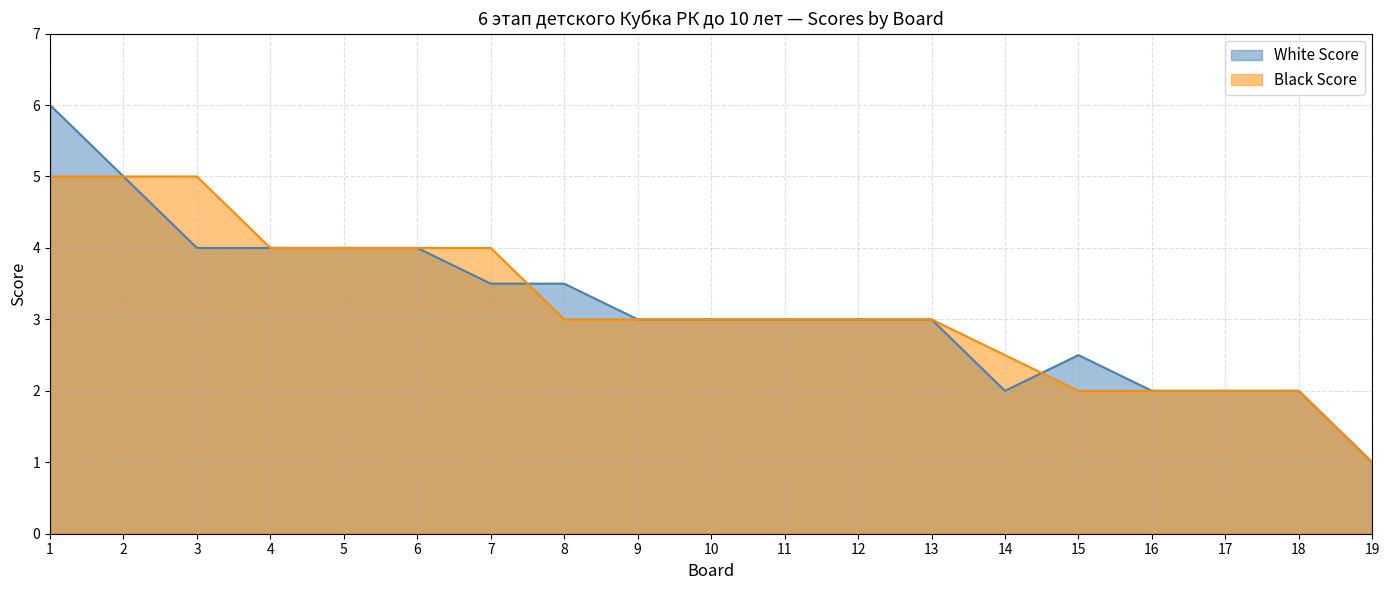

The Black Score series shows 3.0 at 9. True or false?

True